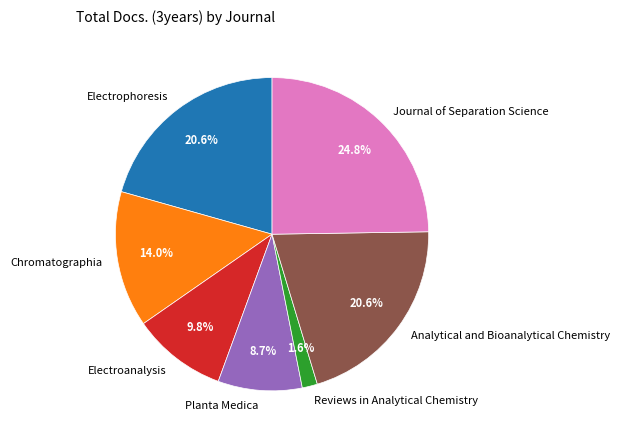

To the nearest percent, what percentage of the pie is Chromatographia?

14%